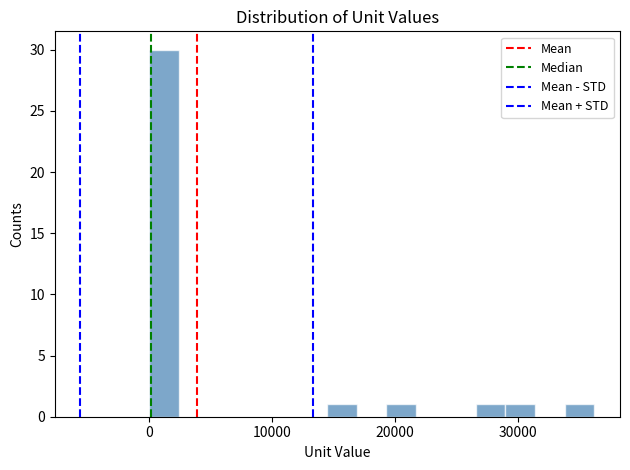

Around what value on the x-axis is the tallest bar? Give the approximate position of its centre, as read against the axis.

1000